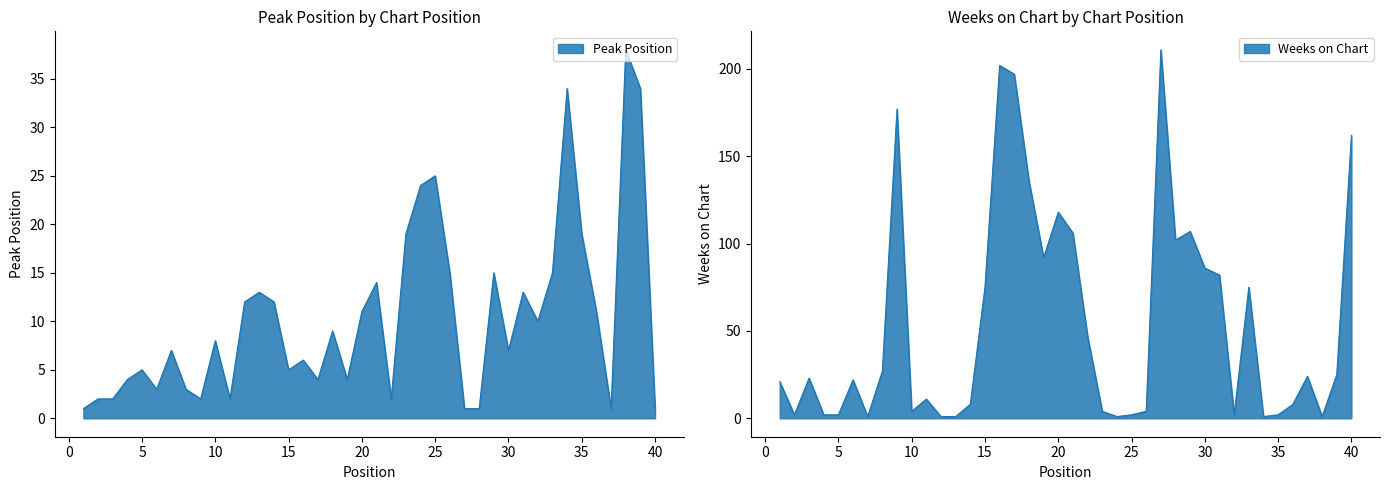

What is the value of the Weeks on Chart point at the 21st from the left?

106